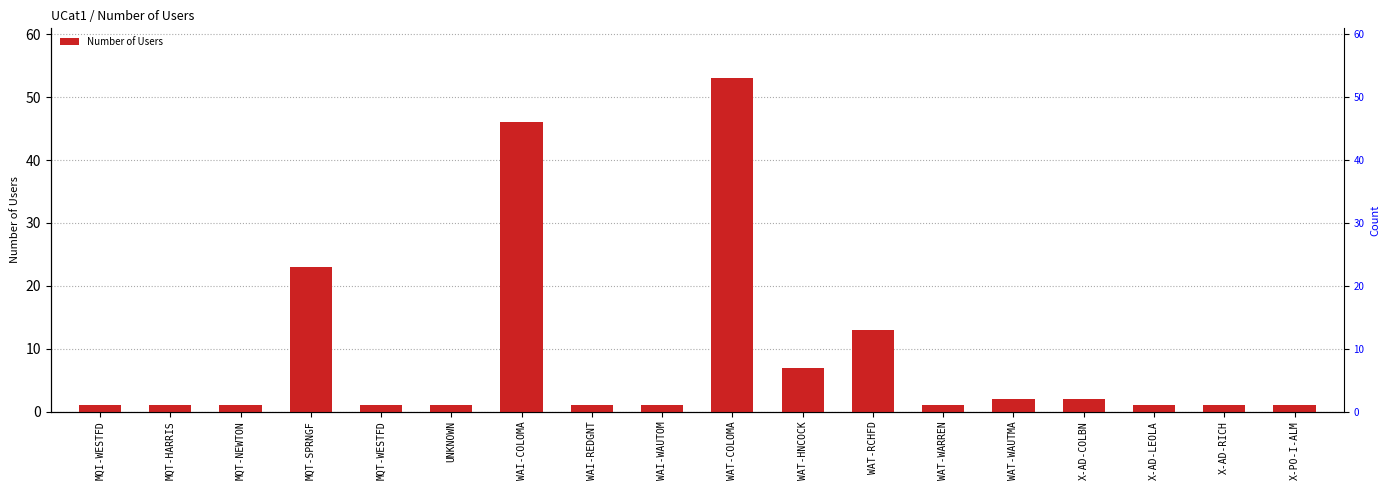

What is the sum of all values?

157